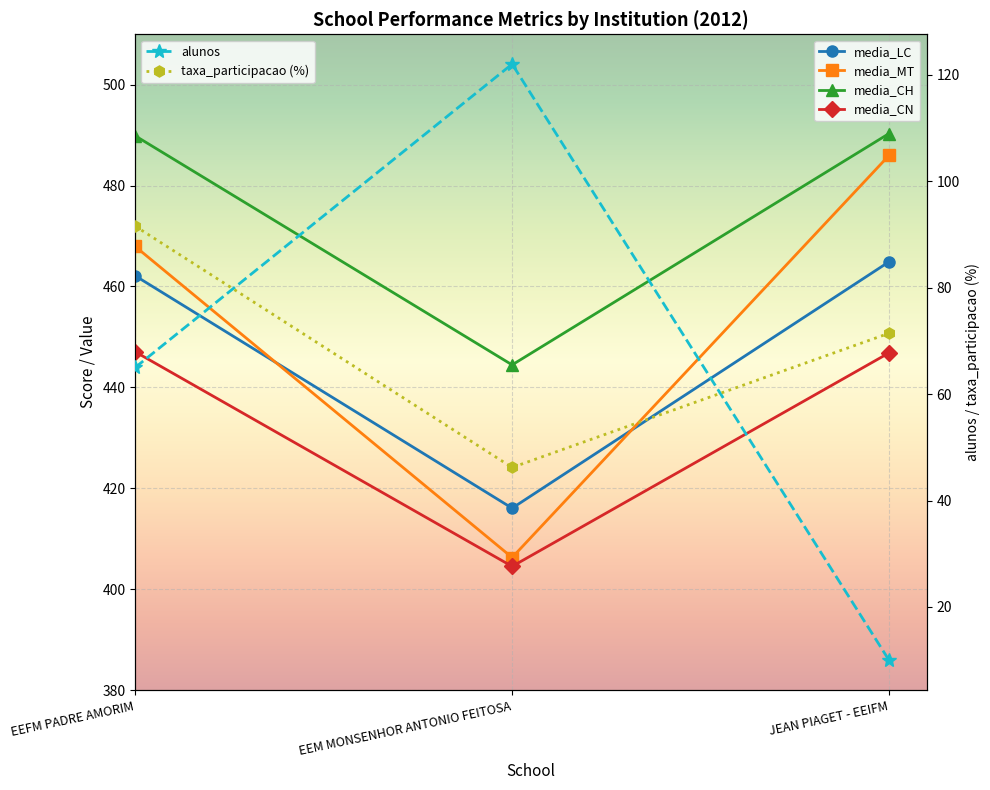

What is the label of the 2nd point from the right?

EEM MONSENHOR ANTONIO FEITOSA